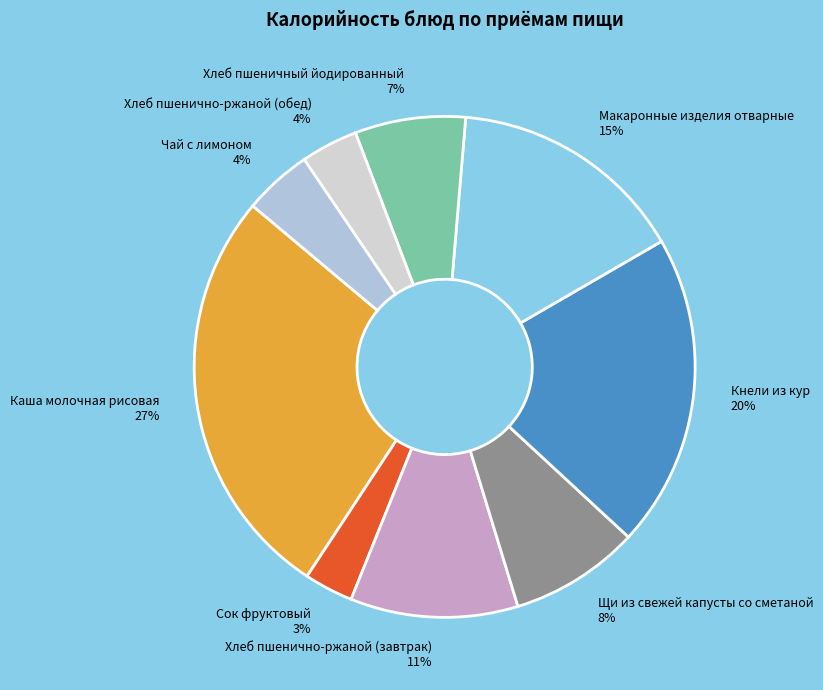

Between Макаронные изделия отварные and Сок фруктовый, which is larger?

Макаронные изделия отварные